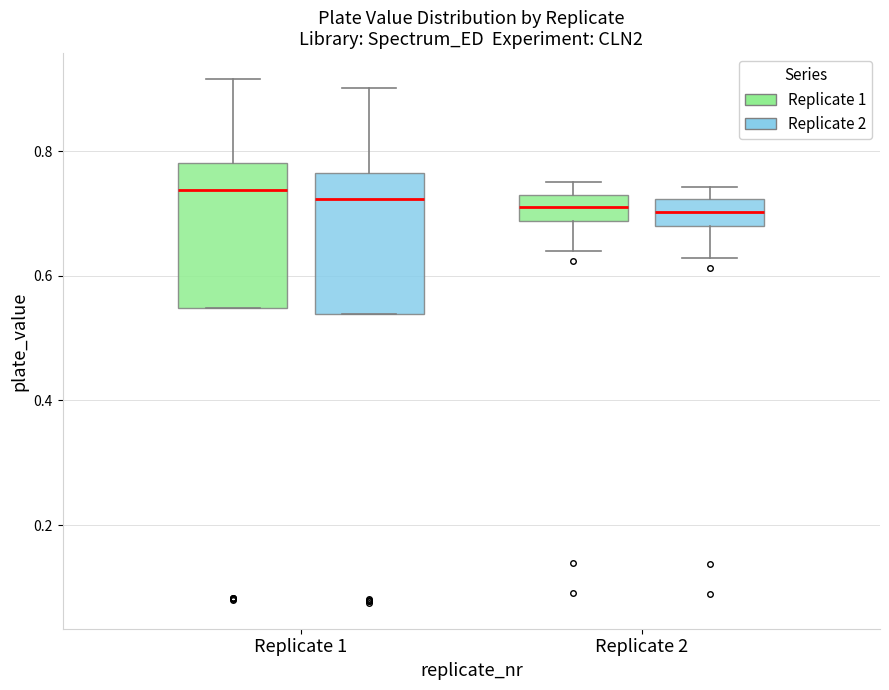

Where does the lower whisker of the box for Replicate 2 (Replicate 2) end on the y-axis? The values are not printed on the chart, so give them approximately, as read against the axis.

0.62